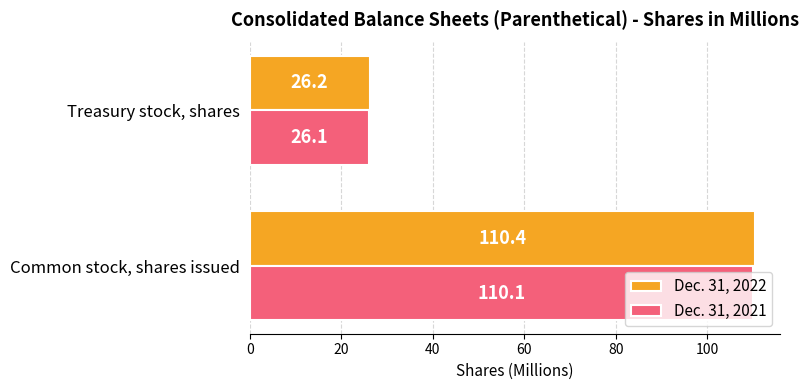

What is the average value of the Dec. 31, 2021 series?

68.1